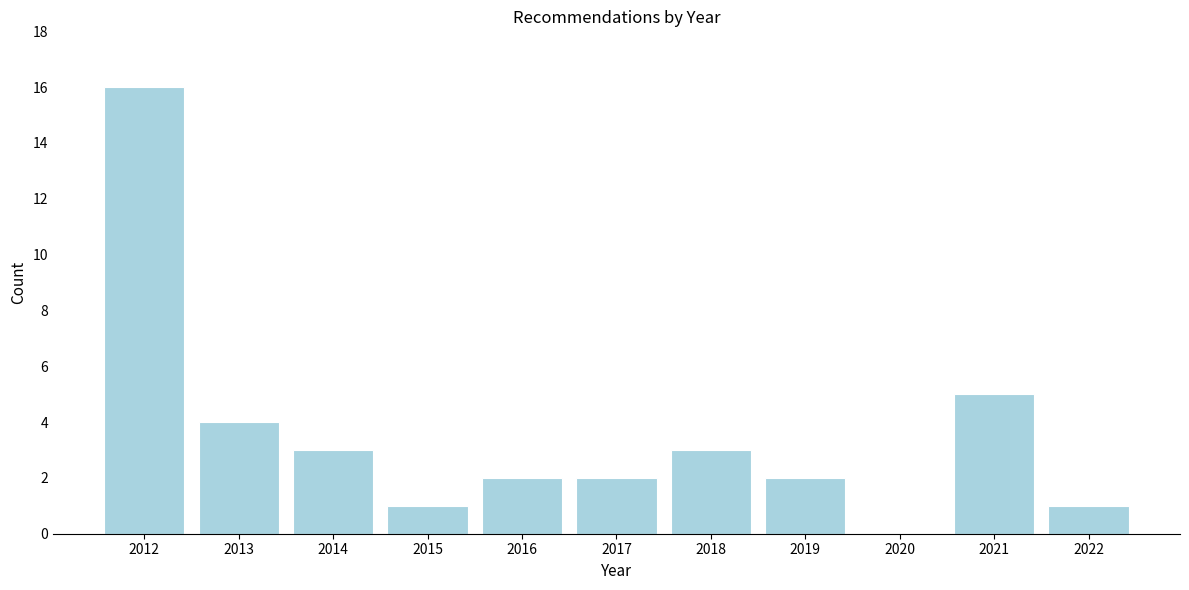

Reading left to right, transcribe all the data shown in this chart.

2012=16	2013=4	2014=3	2015=1	2016=2	2017=2	2018=3	2019=2	2020=0	2021=5	2022=1